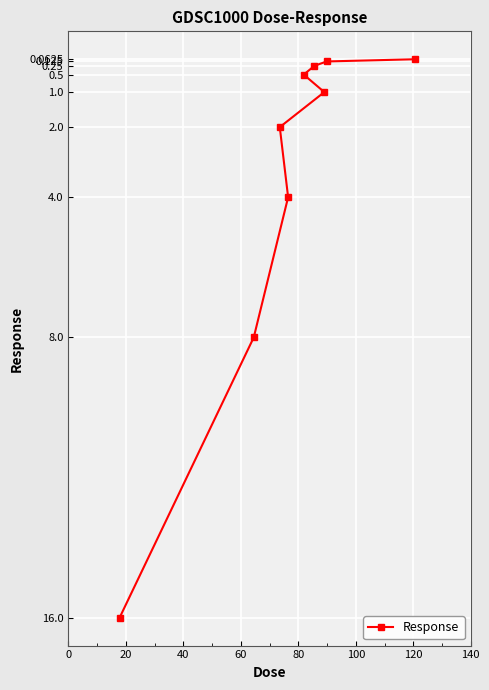

What is the sum of all values?

31.9